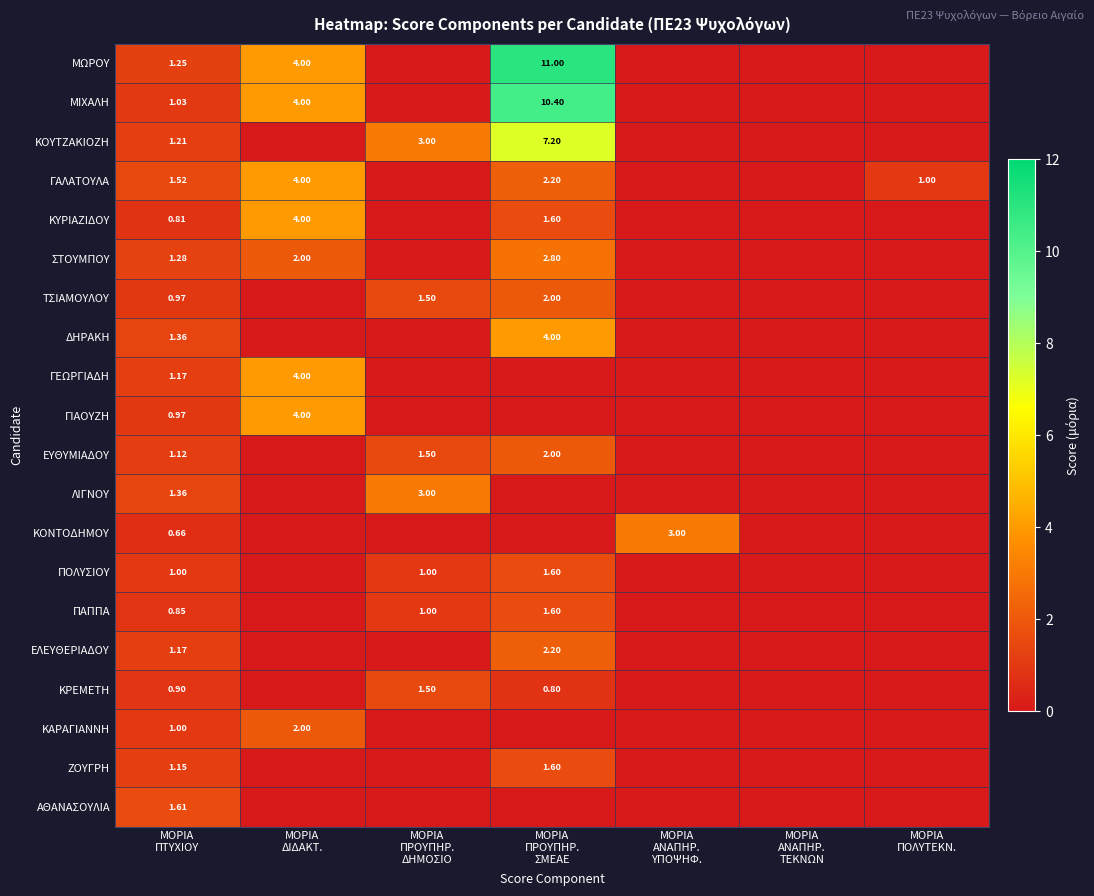

What is the sum of the ΚΟΥΤΖΑΚΙΟΖΗ values at ΜΟΡΙΑ ΑΝΑΠΗΡ. ΥΠΟΨΗΦ. and ΜΟΡΙΑ ΠΤΥΧΙΟΥ?

1.2